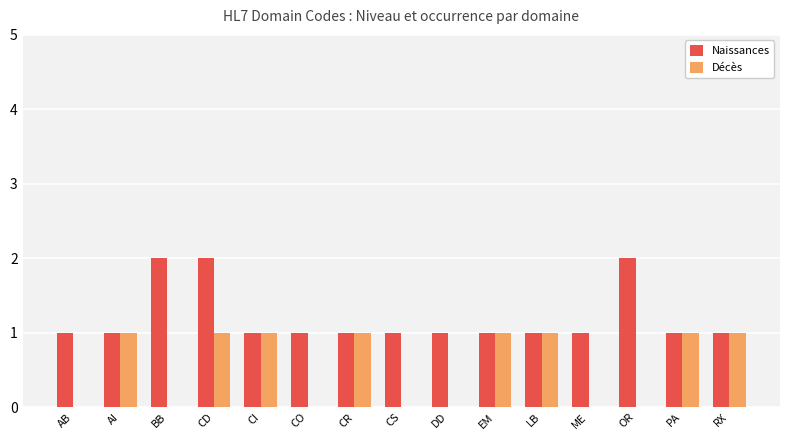

Read the Naissances value at CR.

1